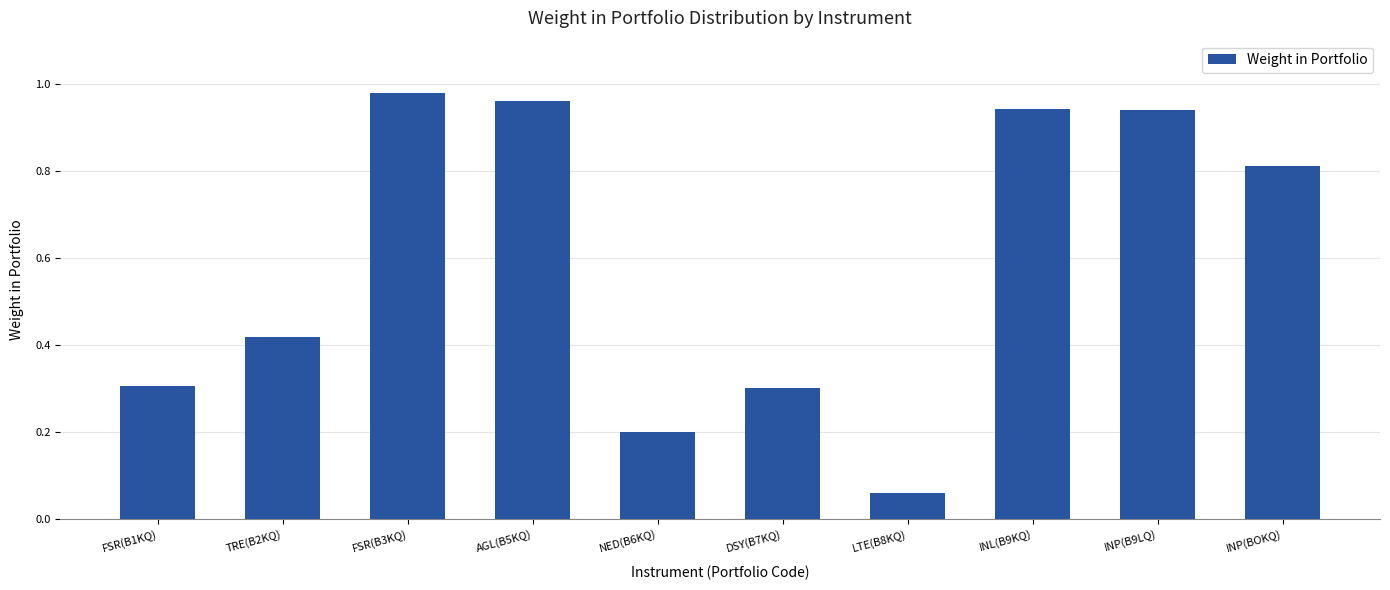

Which category has the lowest value across all series?

LTE(B8KQ)